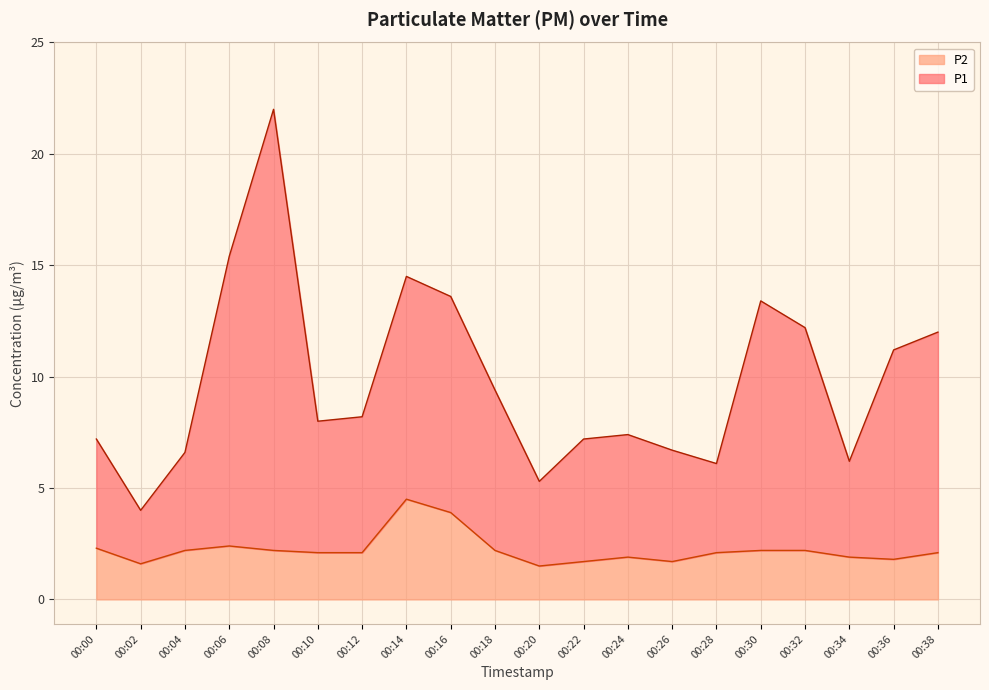

What is the sum of all P2 values?

44.6